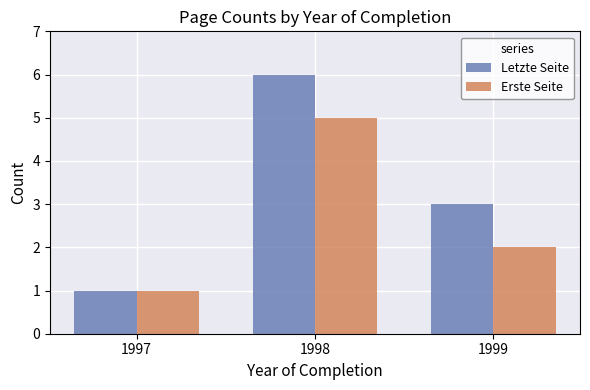

What is the value of the Erste Seite bar at the 3rd from the left?

2